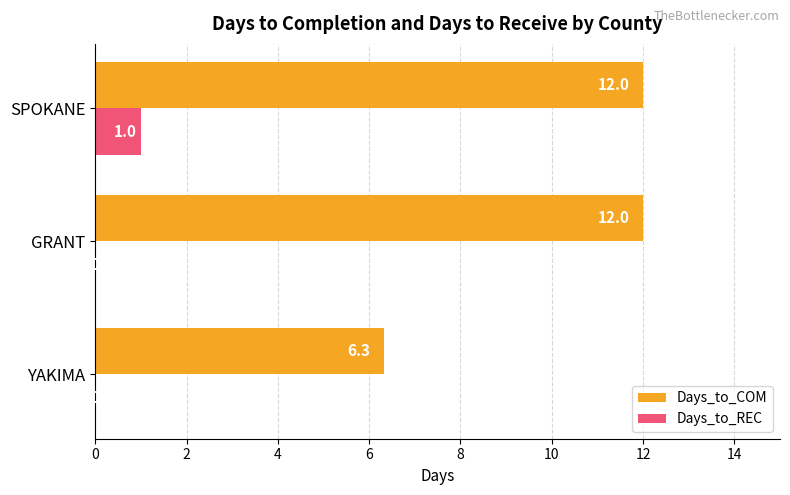

What is the maximum value for Days_to_REC?

1.0